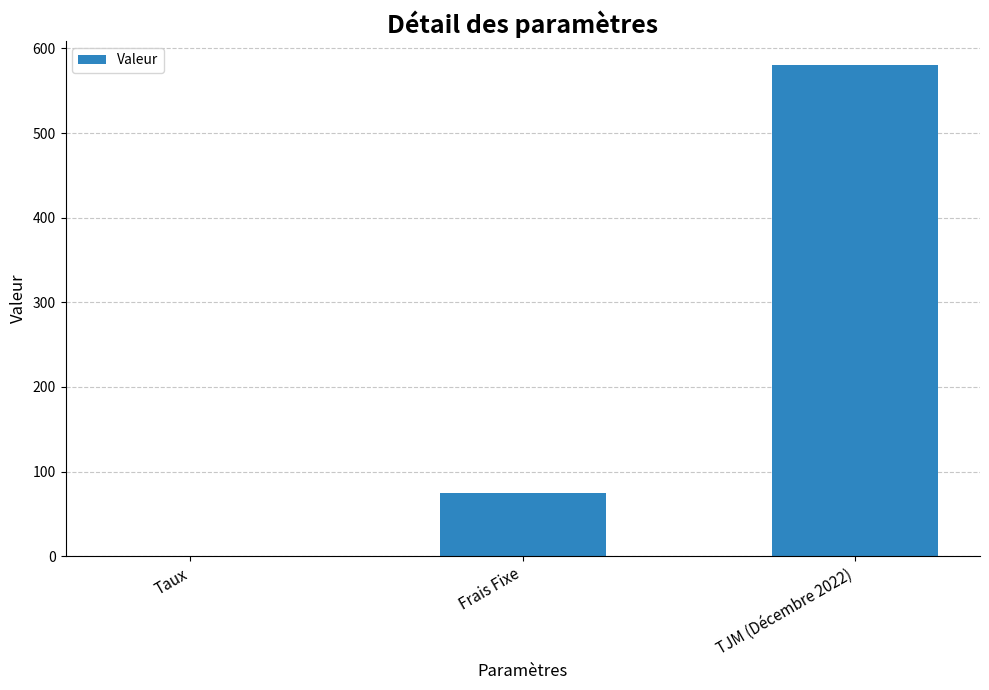

Reading left to right, list all the values displayed in this chart.

0.1	75.0	580.0